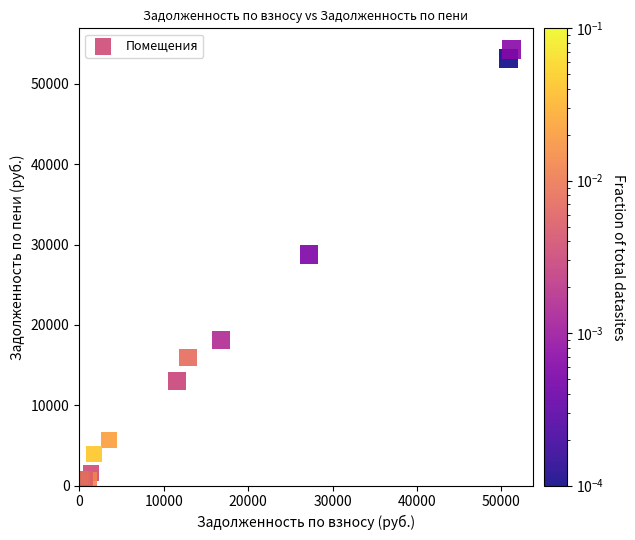

What Y value in the scatter plot is closest to 27344?

28762.4